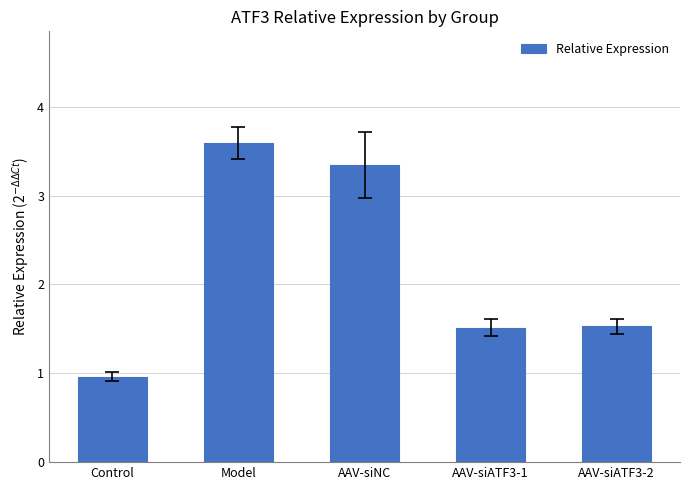

What is the sum of all values?

10.9